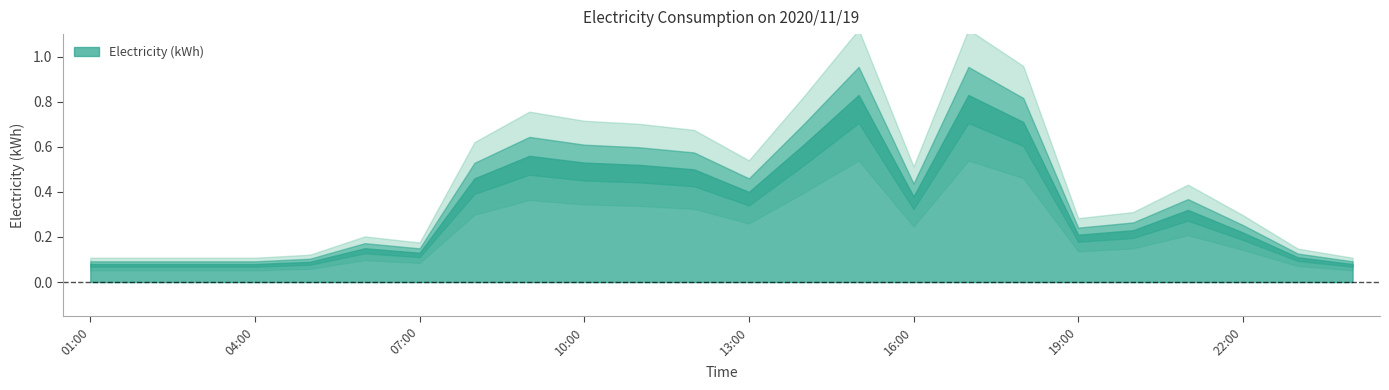

What is the average value?

0.3